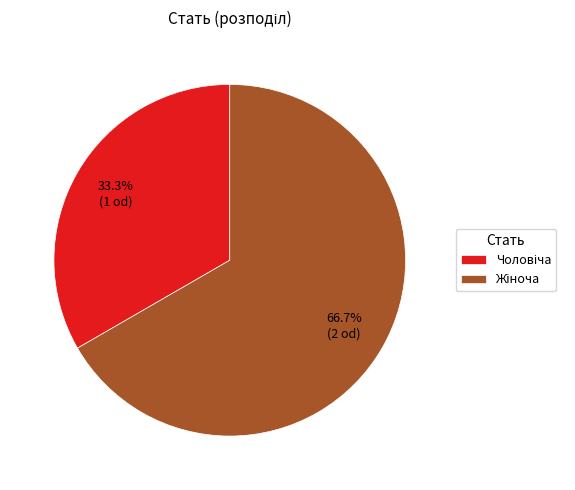

Does any single category account for the majority?

Yes